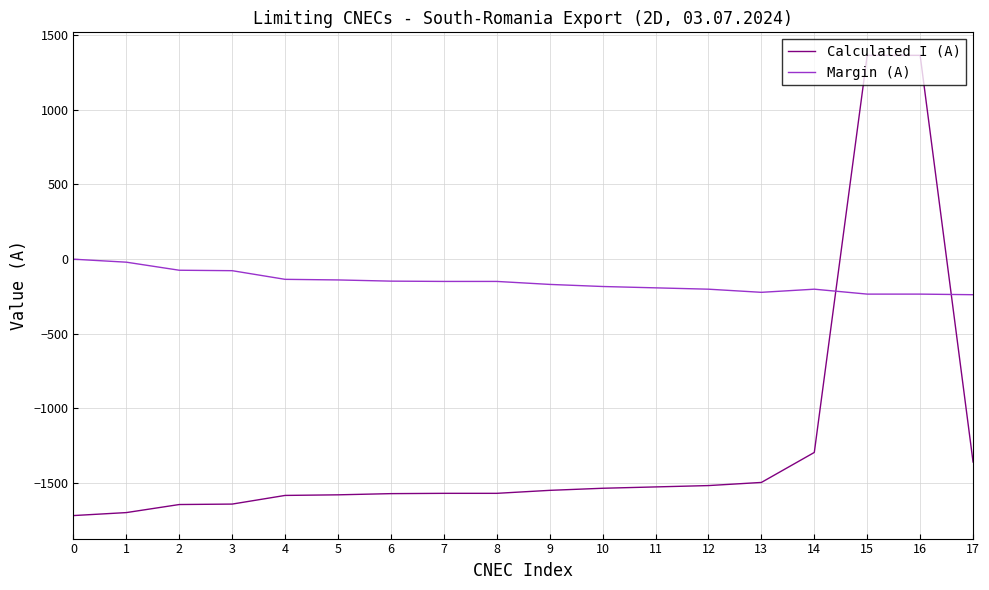

Between 2 and 17, which series saw the biggest shift?

Calculated I (A)